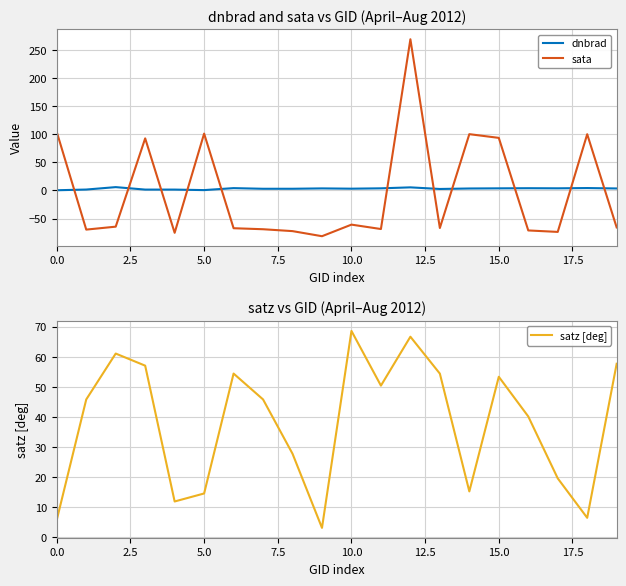

How many series are shown in this chart?

3